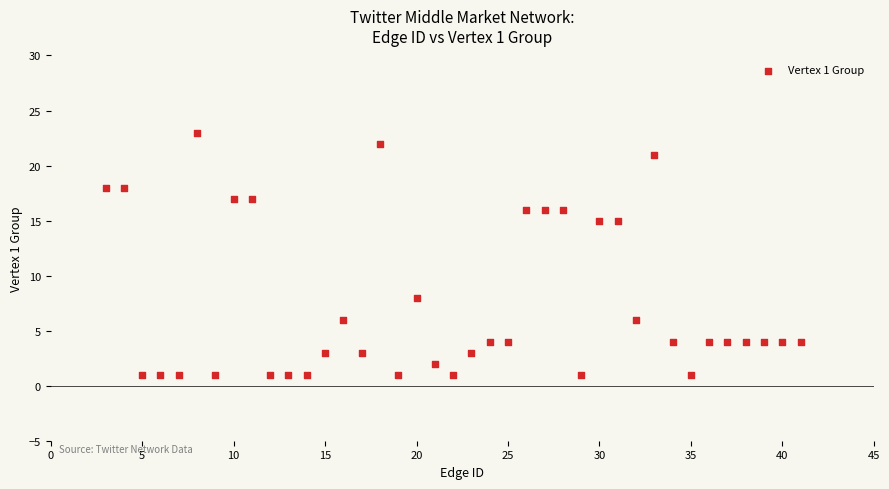

What is the range of X values (max minus min)?

38